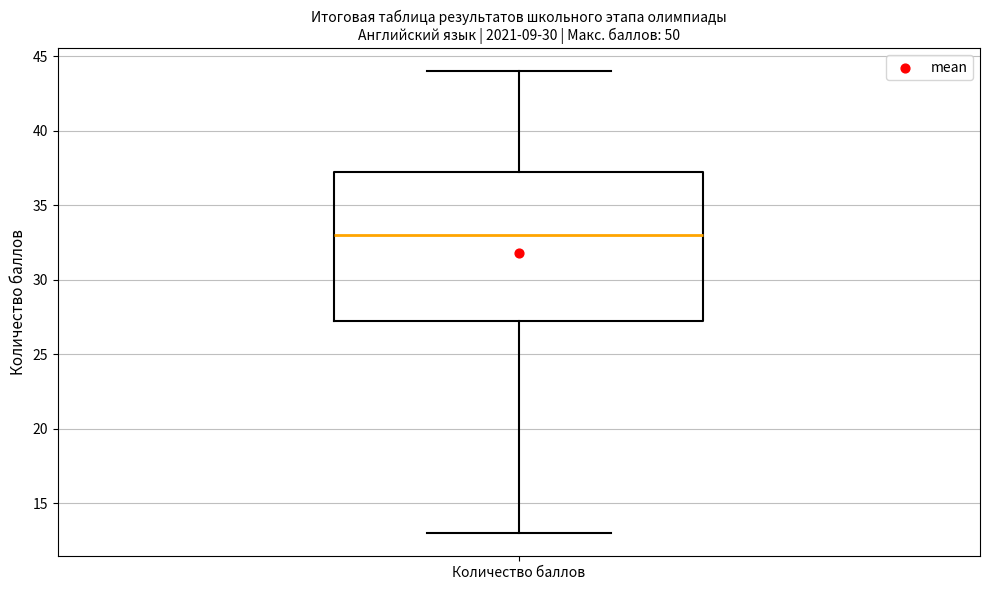

Read this box plot against the y-axis: the position of the median line, the range covered by the box, and the ends of both whiskers. The values are not printed on the chart, so give them approximately, as read against the axis.

median 33.0, box 27.5 to 37.5, whiskers 13.0 to 44.0